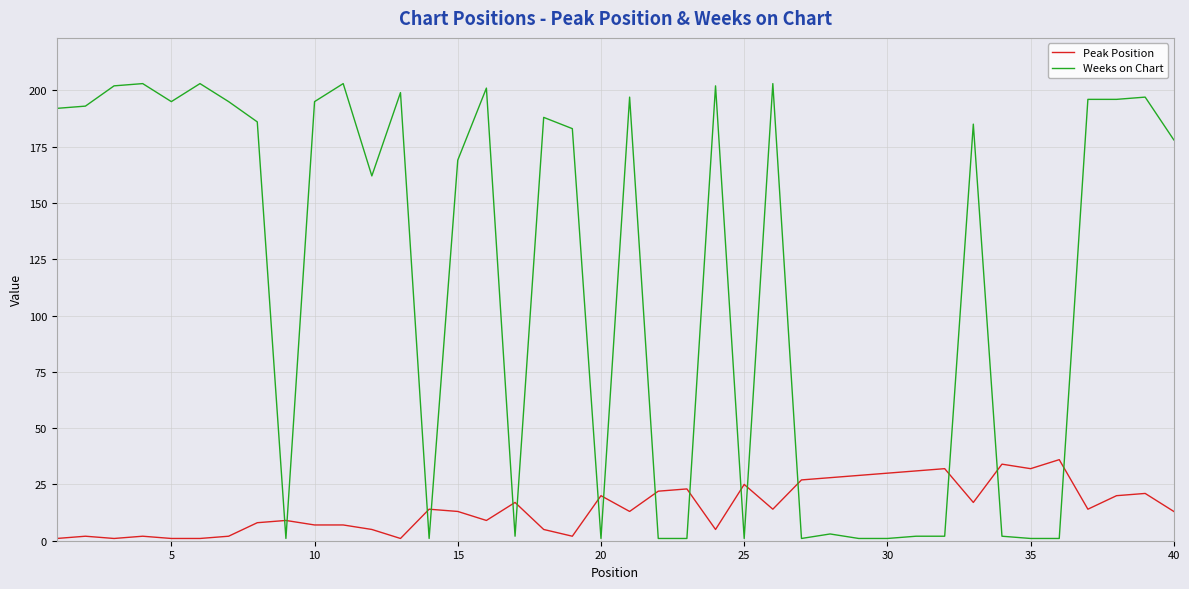

True or false: Weeks on Chart and Peak Position cross at least once.

True